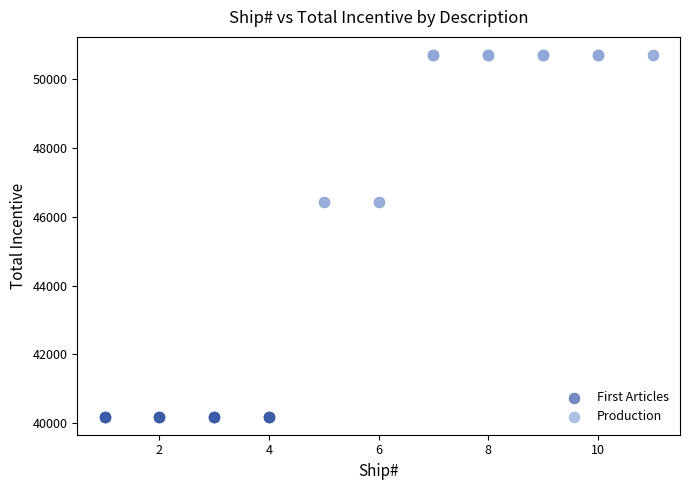

Which series reaches the maximum Y coordinate?

Production